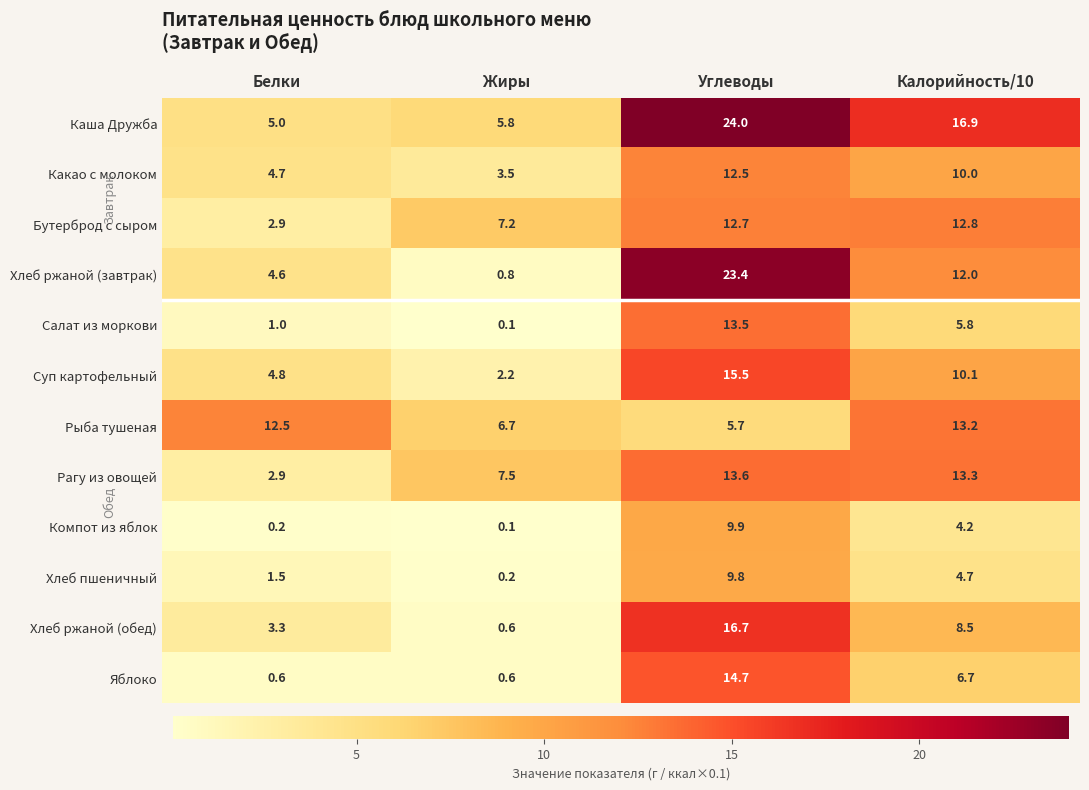

Rank the series by their maximum value, from lowest to highest.

Хлеб пшеничный, Компот из яблок, Какао с молоком, Бутерброд с сыром, Рыба тушеная, Салат из моркови, Рагу из овощей, Яблоко, Суп картофельный, Хлеб ржаной (обед), Хлеб ржаной (завтрак), Каша Дружба